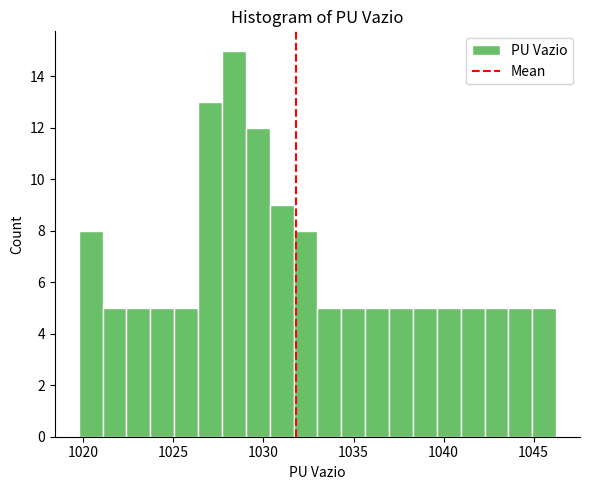

Around what value on the x-axis is the tallest bar? Give the approximate position of its centre, as read against the axis.

1028.5